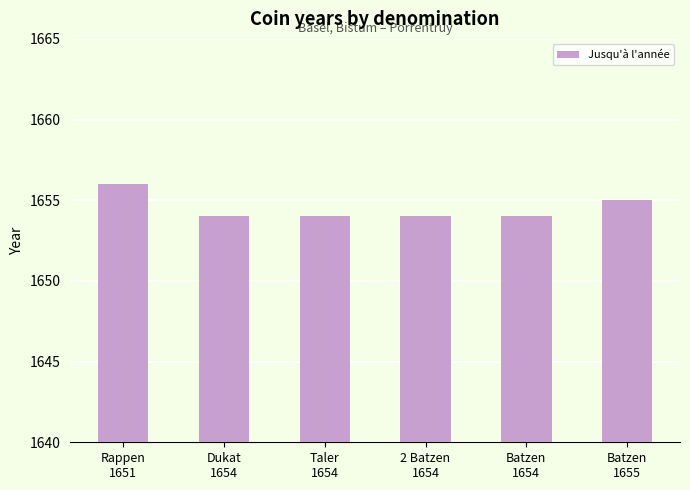

The value at Dukat
1654 is 904. True or false?

False